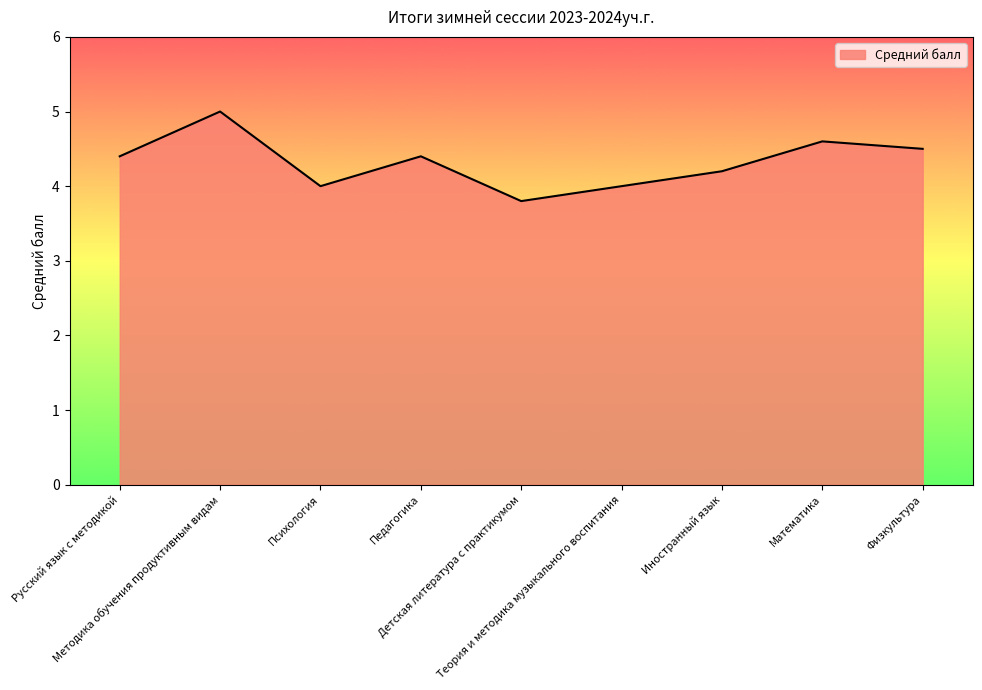

What is the greatest value displayed?

5.0